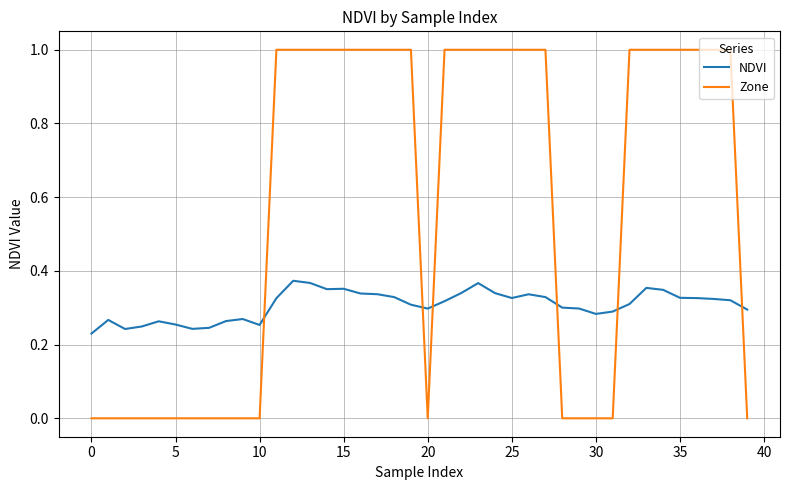

Which series has the widest spread of values?

Zone